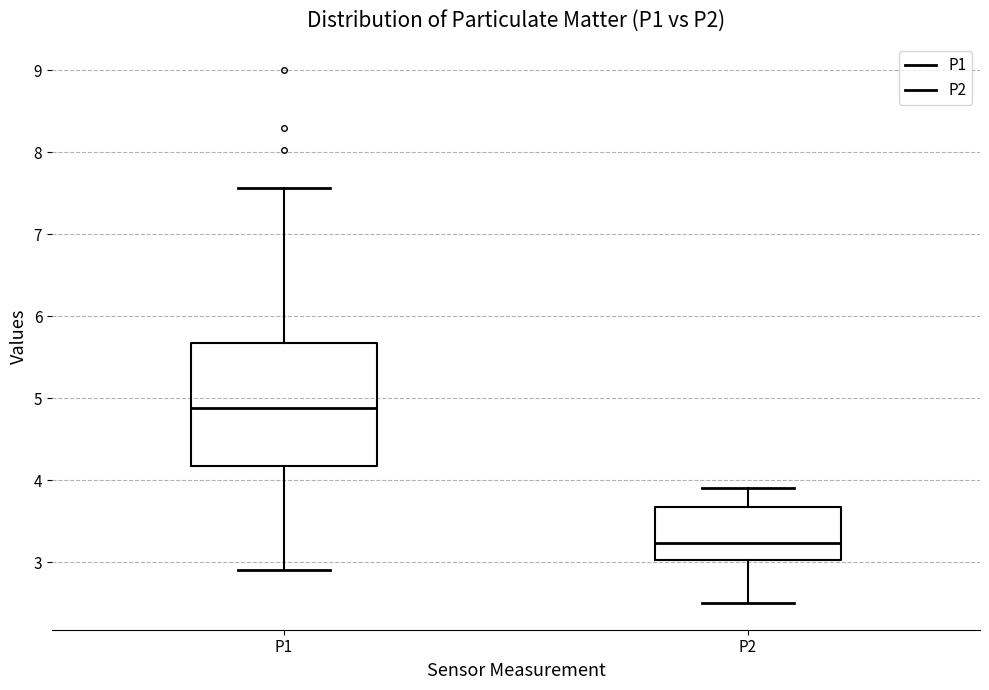

Where does the lower whisker of the box for P1 end on the y-axis? The values are not printed on the chart, so give them approximately, as read against the axis.

2.9